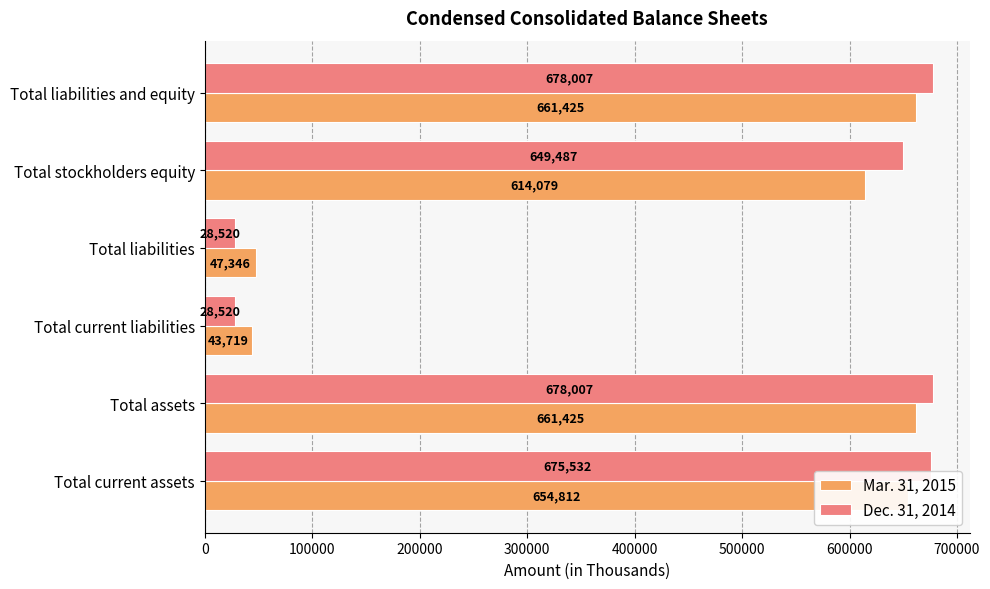

Which series has the largest total across all categories?

Dec. 31, 2014